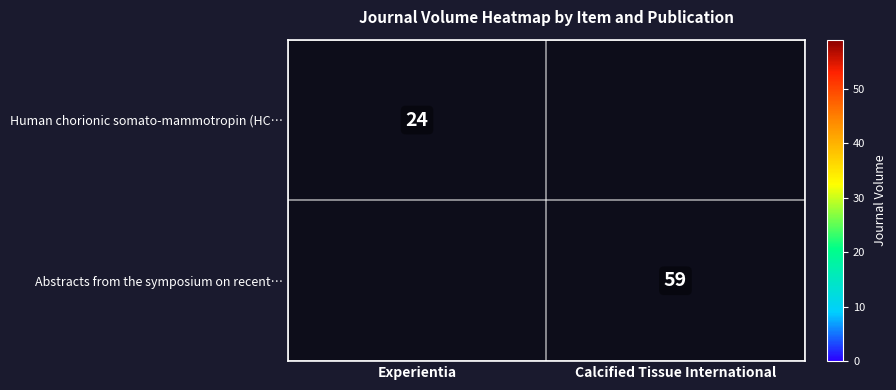

True or false: Human chorionic somato-mammotropin (HC… has a value of 24 at Experientia.

True